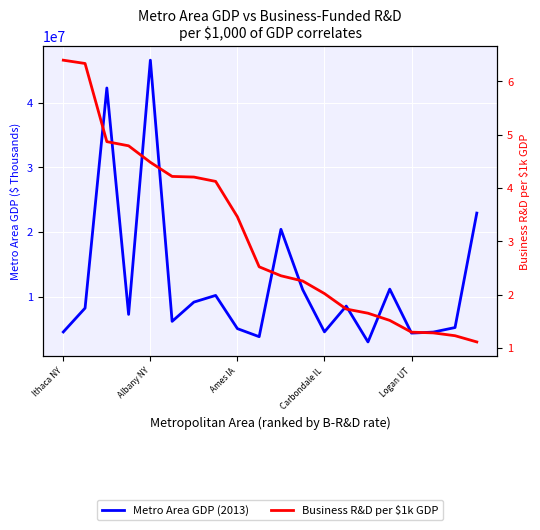

What is the difference between the second highest and second lowest values in the Business R&D per $1k GDP series?

5.1